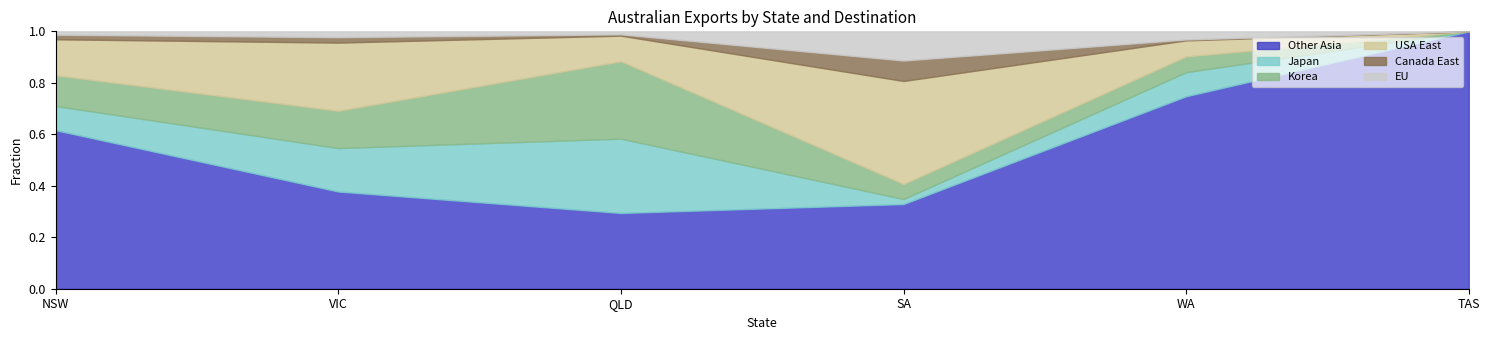

Reading left to right, transcribe all the data shown in this chart.

Other Asia: 7931	10389	7938	406	4990	1106
Japan: 1210	4644	7786	24	625	0
Korea: 1537	3987	8115	72	408	0
USA East: 1801	7284	2678	494	416	0
Canada East: 229	579	139	98	23	0
EU: 169	626	316	140	211	0